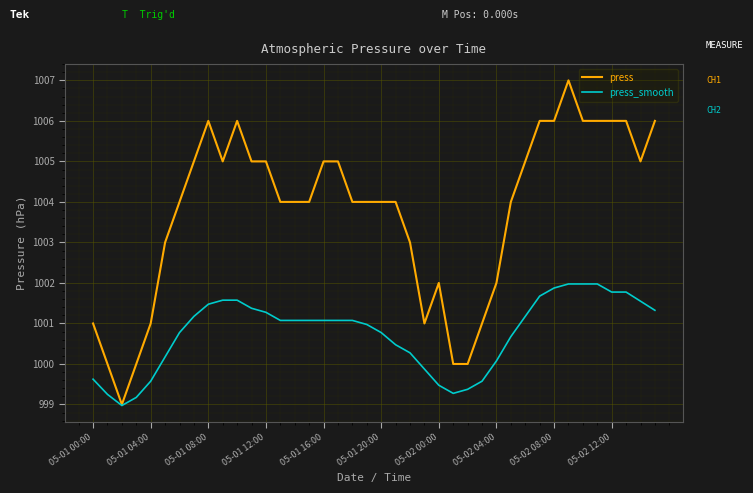

Which series has the largest range (max minus min)?

press